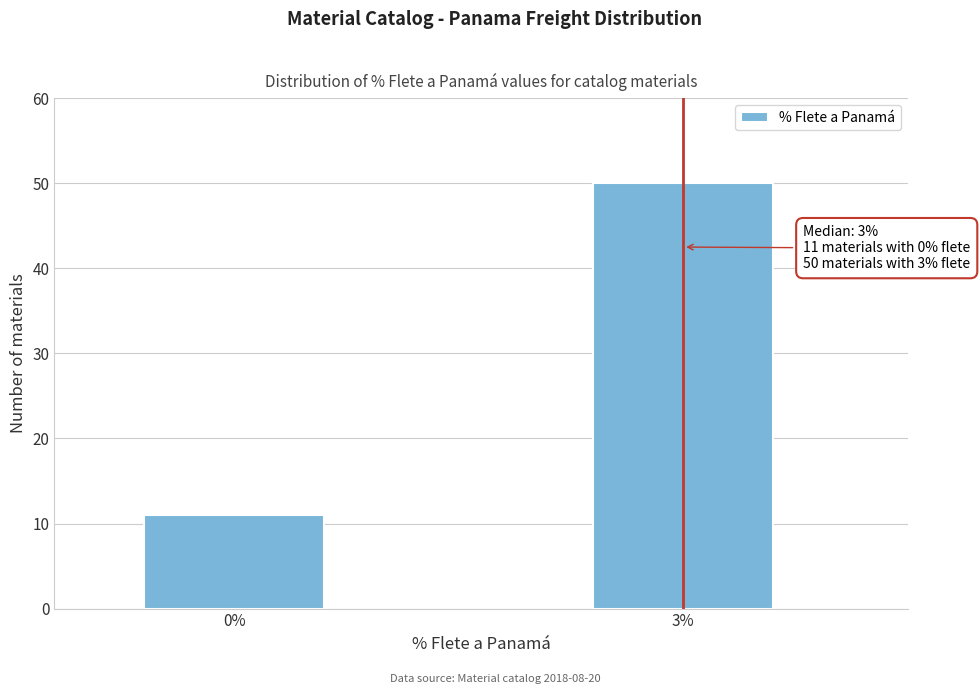

Reading right to left, transcribe all the data shown in this chart.

3%=50	0%=11